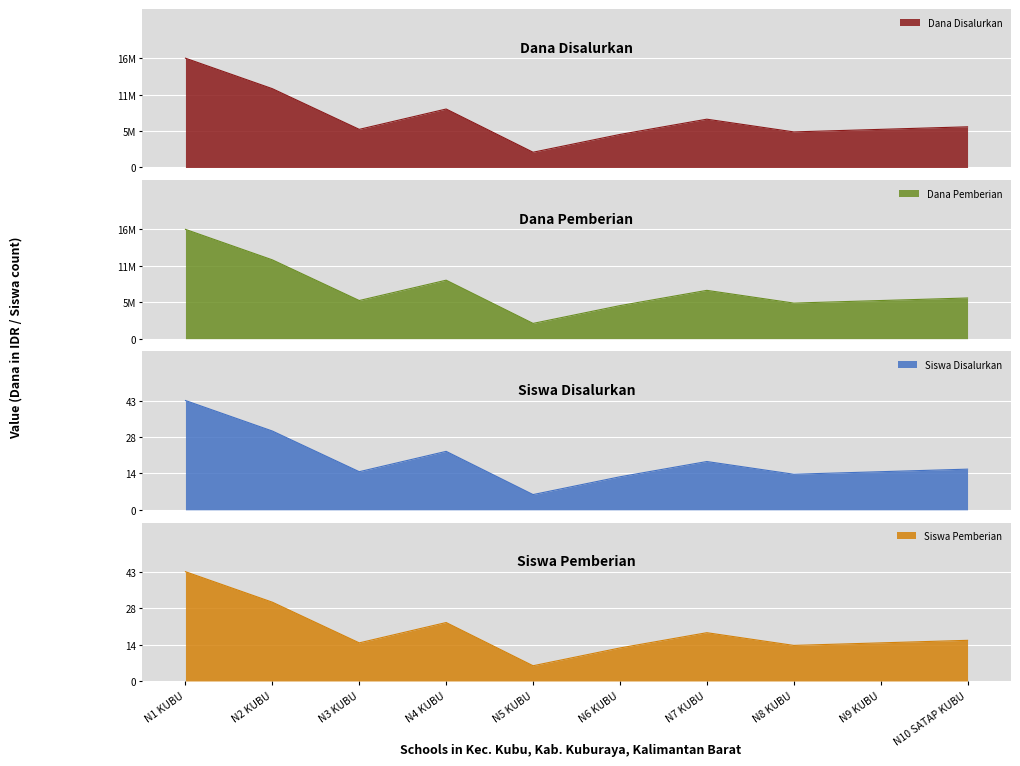

True or false: Dana Pemberian and Siswa Disalurkan intersect in this chart.

False